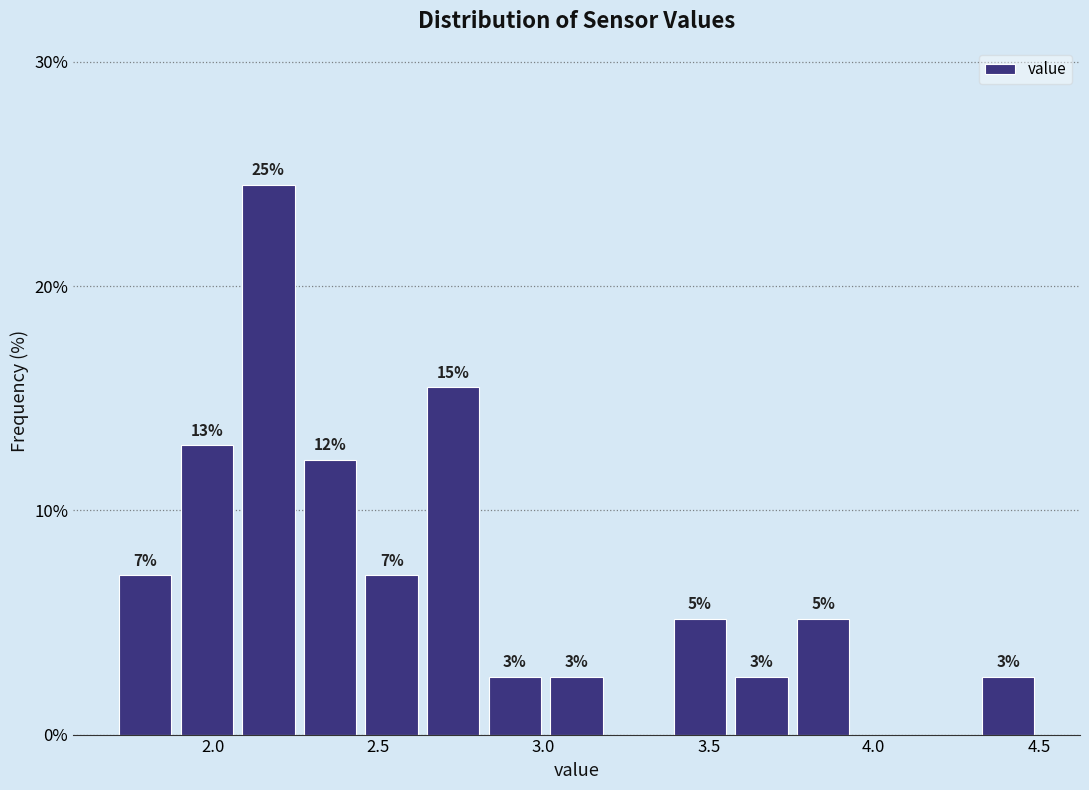

Around what value on the x-axis is the tallest bar? Give the approximate position of its centre, as read against the axis.

2.15